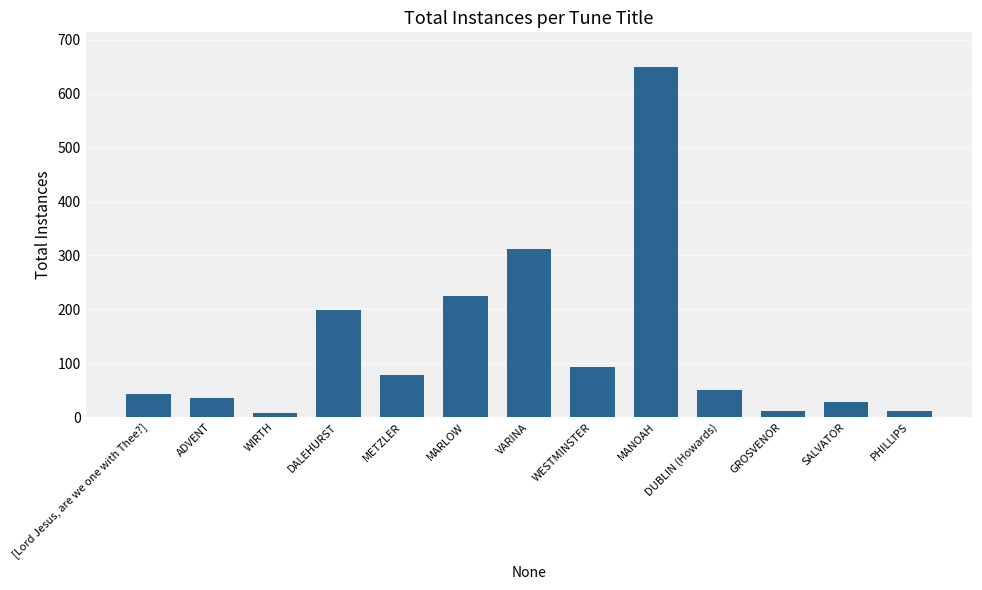

At which category does the chart reach its peak across all series?

MANOAH